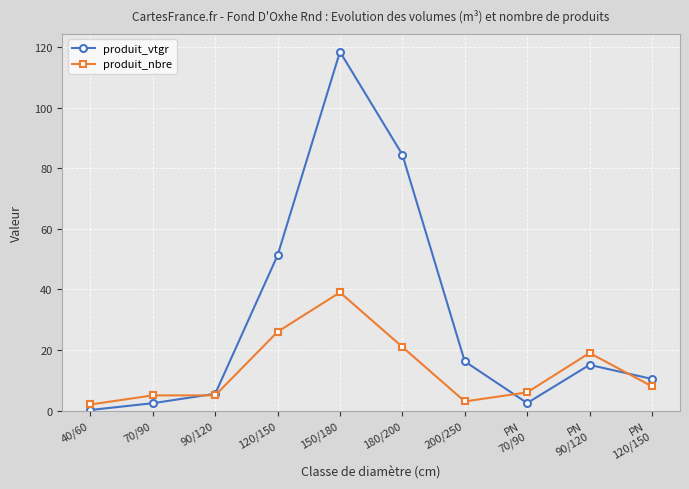

What position from the right is 200/250?

4